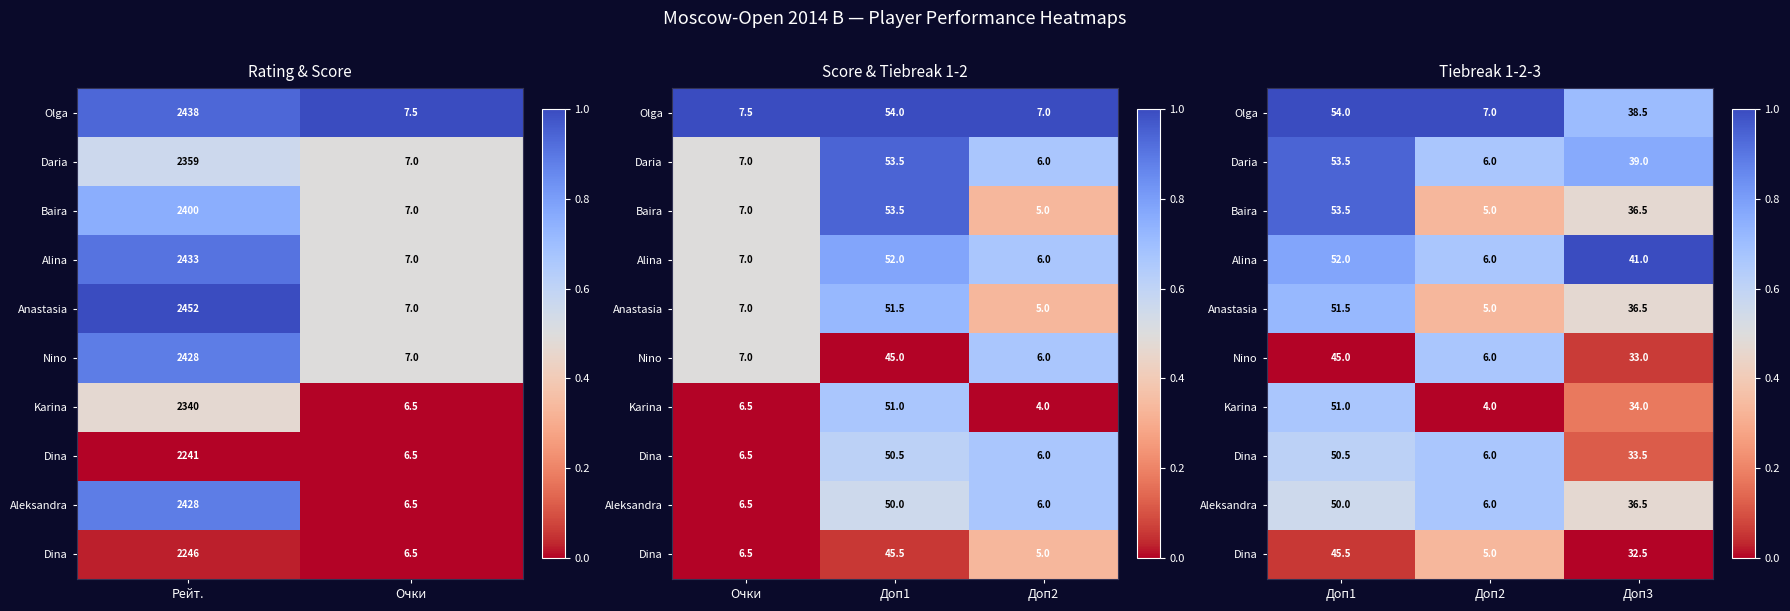

At which category is the sum across all series the highest?

Доп1